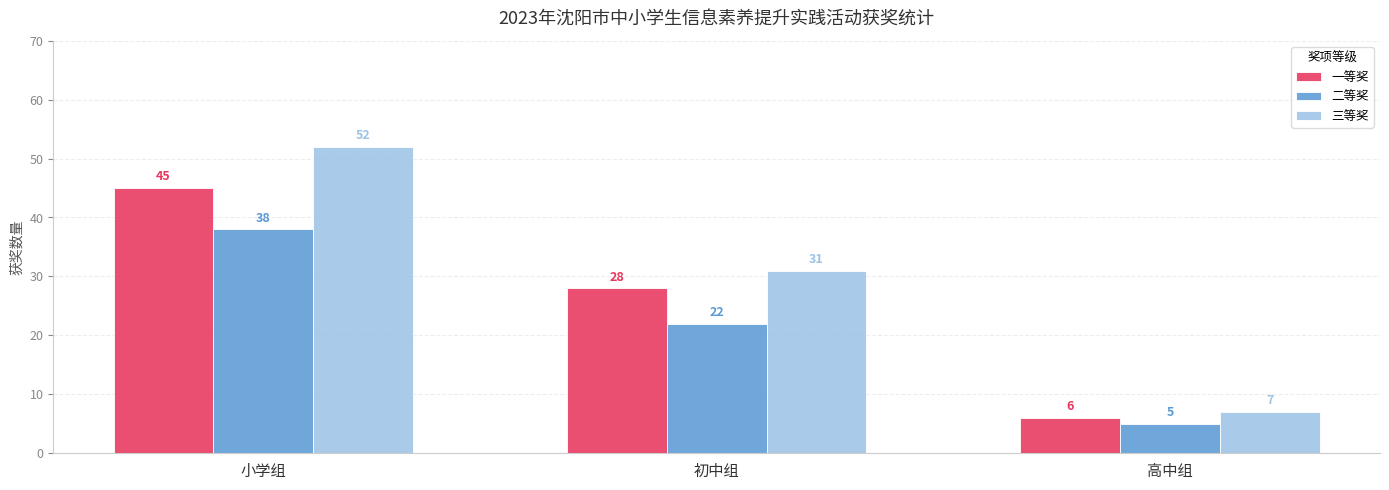

Count the 一等奖 values in the range 6 to 45.

3